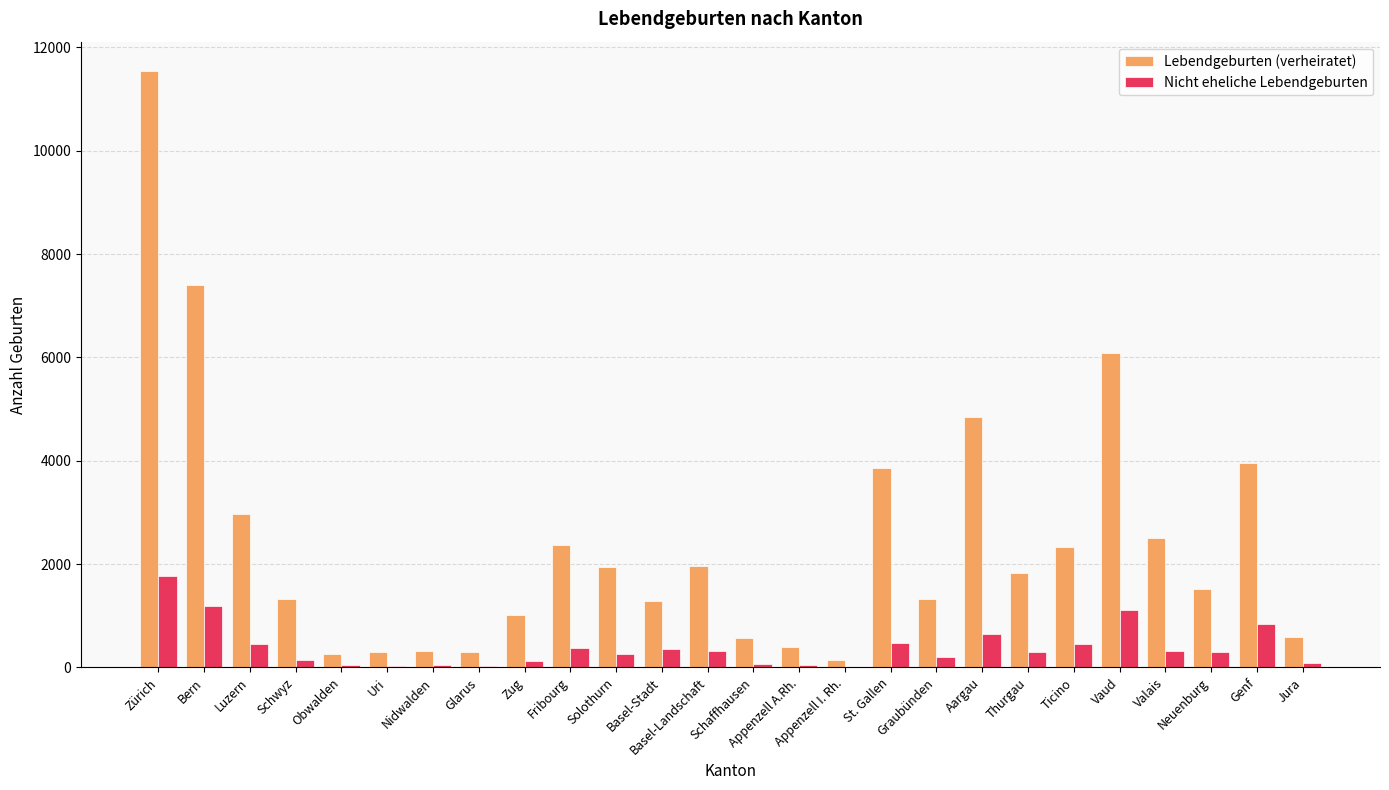

Does the chart contain stacked bars?

No